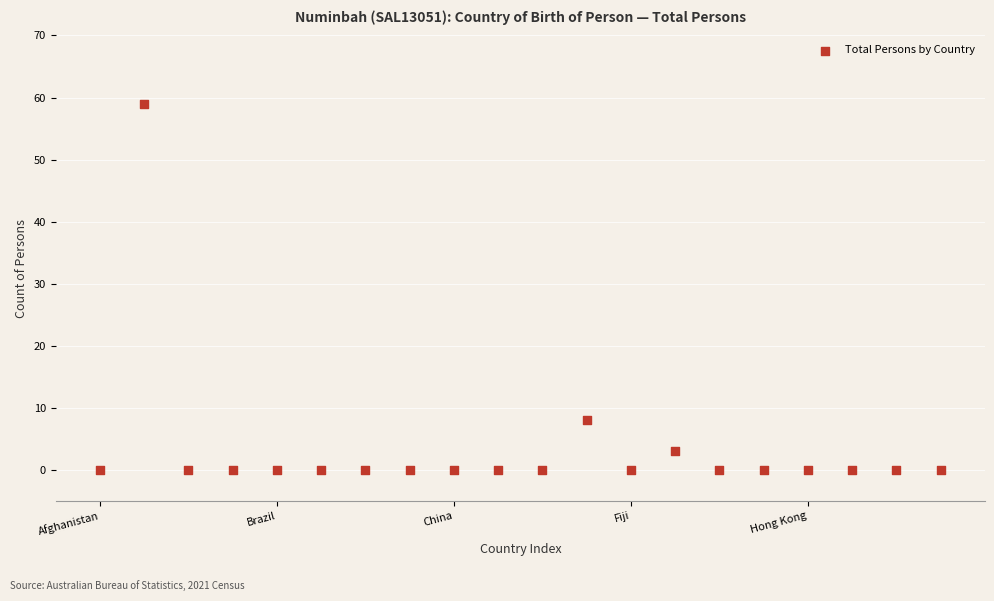

What Y value in the scatter plot is closest to 29?

8